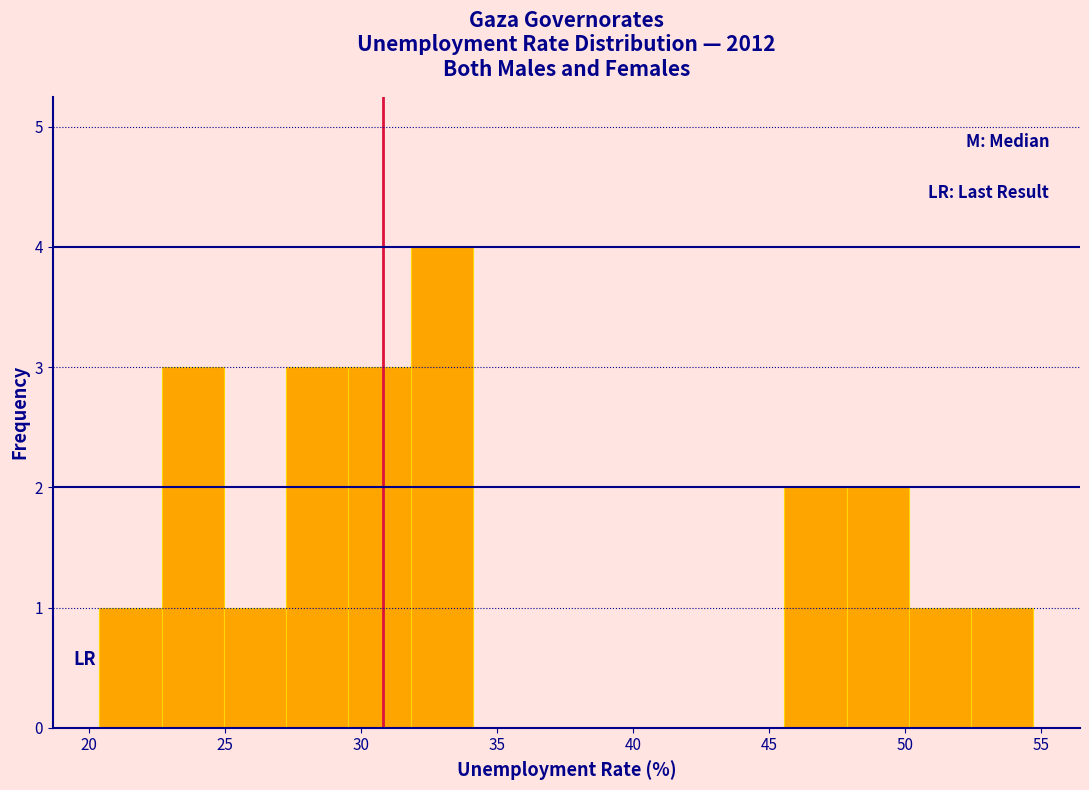

Reading left to right, transcribe this chart: for each bar, give the range it covers on the x-axis and its height. Neither the bar edges nor the heights are printed on the chart, so give them approximately, as read against the axes.

20.5 to 22.5: 1
22.5 to 25.0: 3
25.0 to 27.5: 1
27.5 to 29.5: 3
29.5 to 32.0: 3
32.0 to 34.0: 4
34.0 to 36.5: 0
36.5 to 38.5: 0
38.5 to 41.0: 0
41.0 to 43.5: 0
43.5 to 45.5: 0
45.5 to 48.0: 2
48.0 to 50.0: 2
50.0 to 52.5: 1
52.5 to 54.5: 1